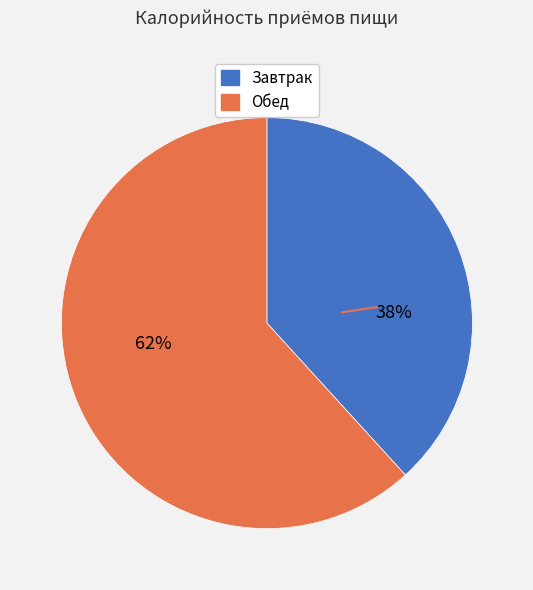

Which category accounts for the majority?

Обед